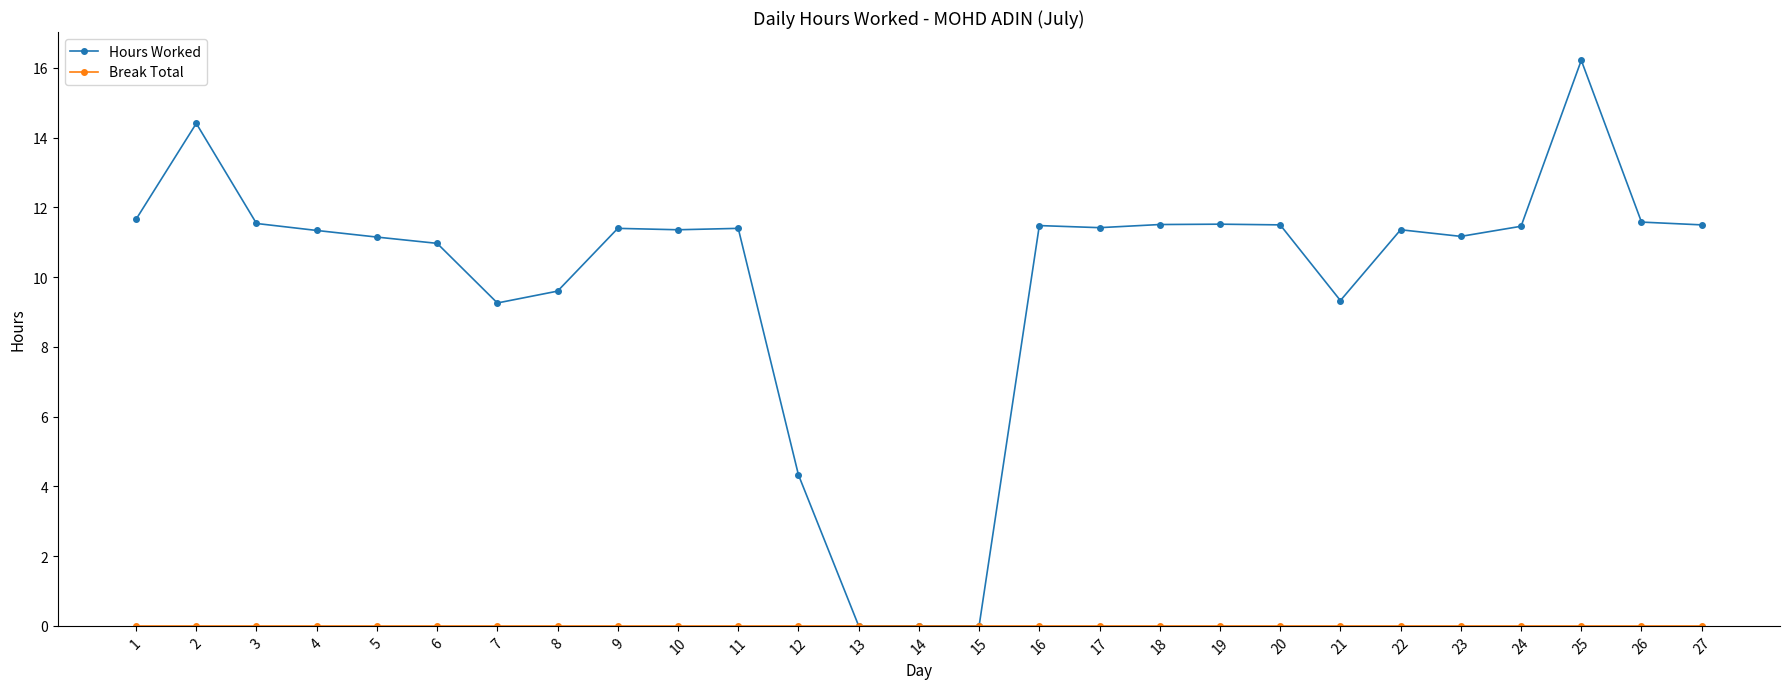

How many lines are shown in the chart?

2